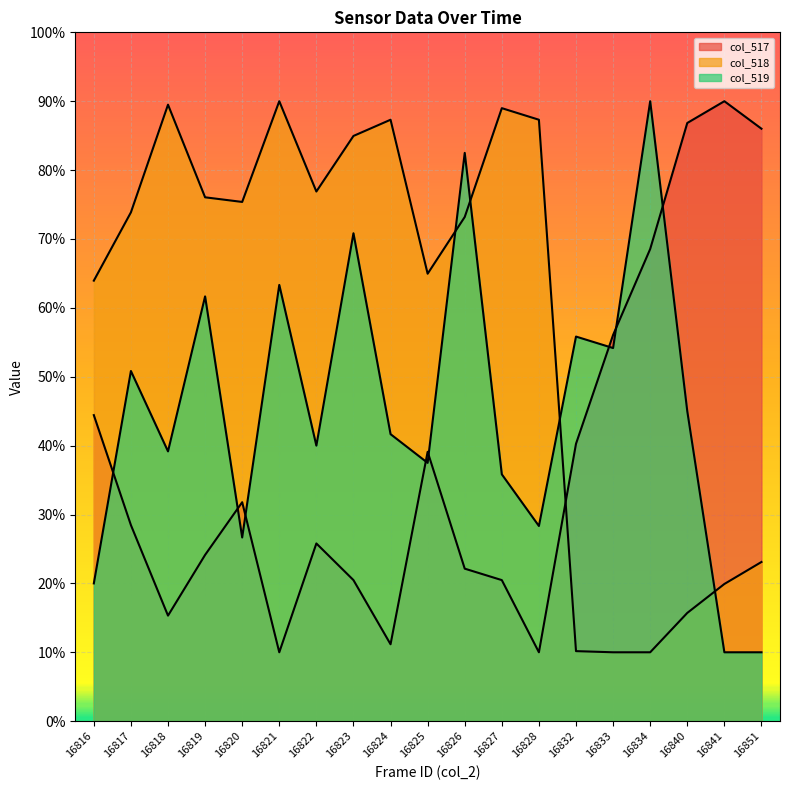

Which category has the lowest value in the col_517 series?

16821